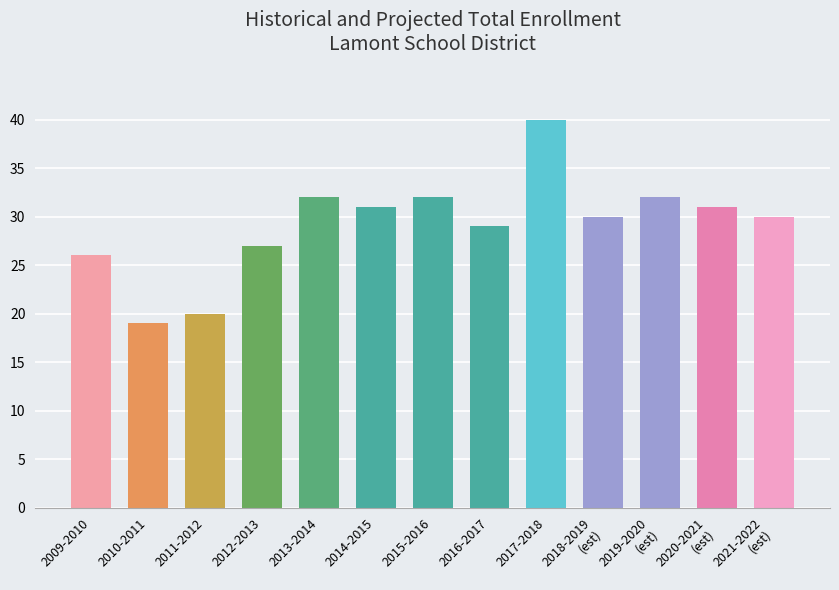

Which label corresponds to the smallest value in the chart?

2010-2011